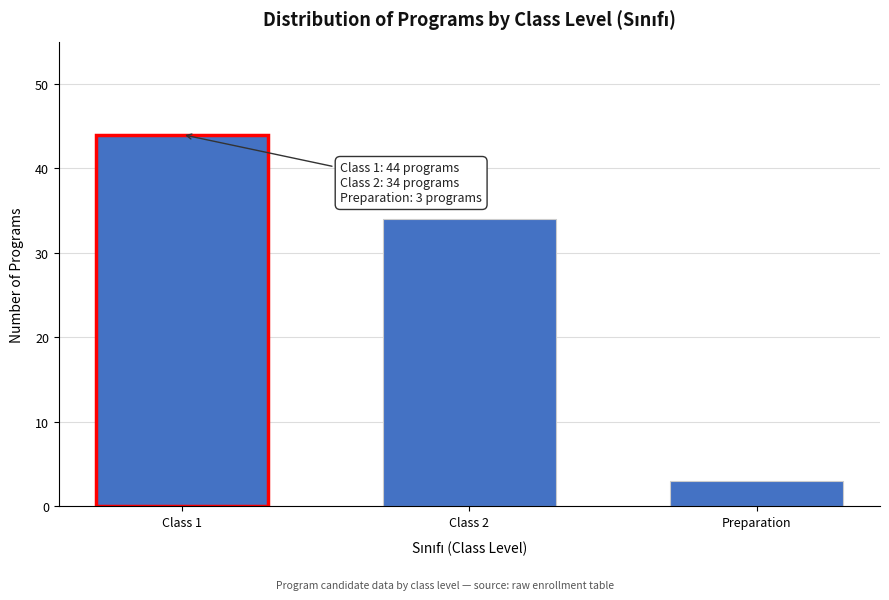

Reading left to right, transcribe all the data shown in this chart.

Class 1=44	Class 2=34	Preparation=3